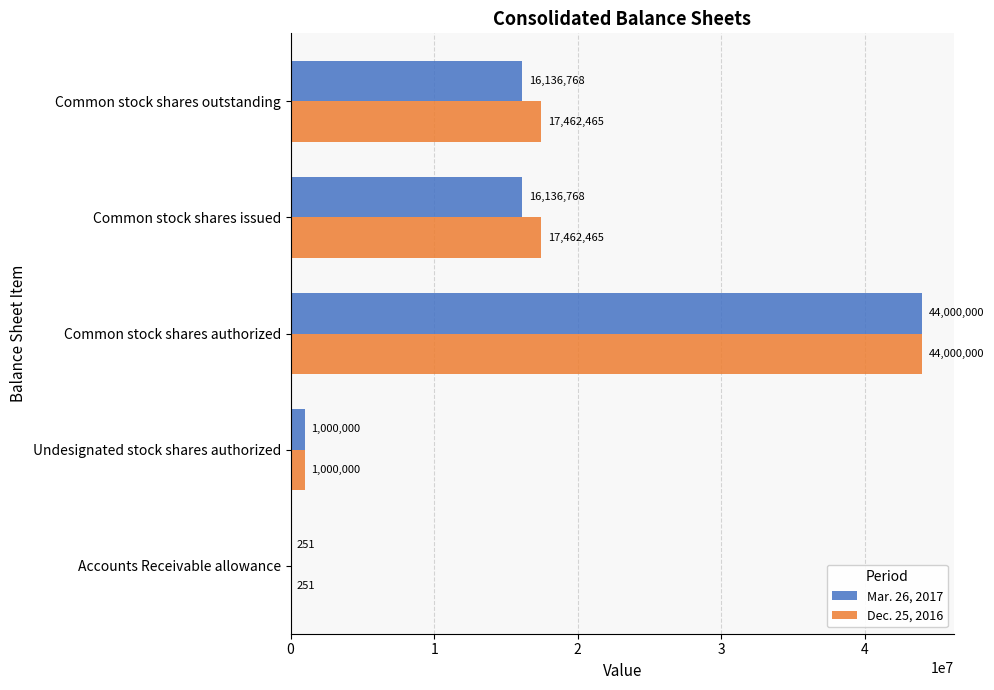

What is the sum of all Mar. 26, 2017 values?

77273787